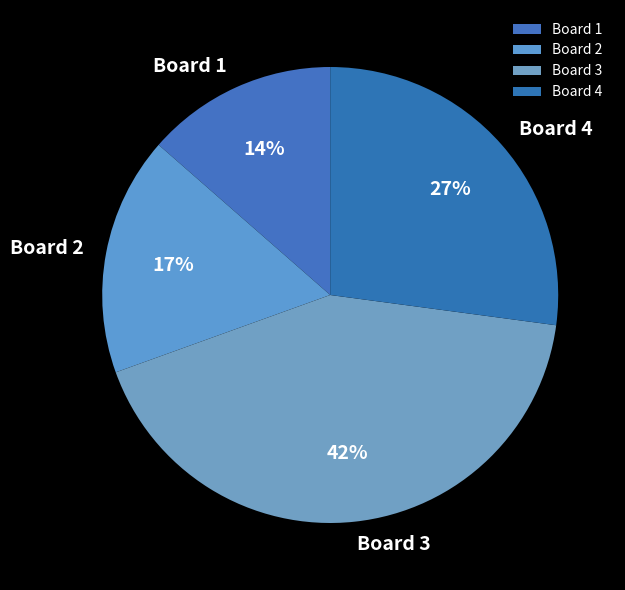

How many slices are in this pie chart?

4